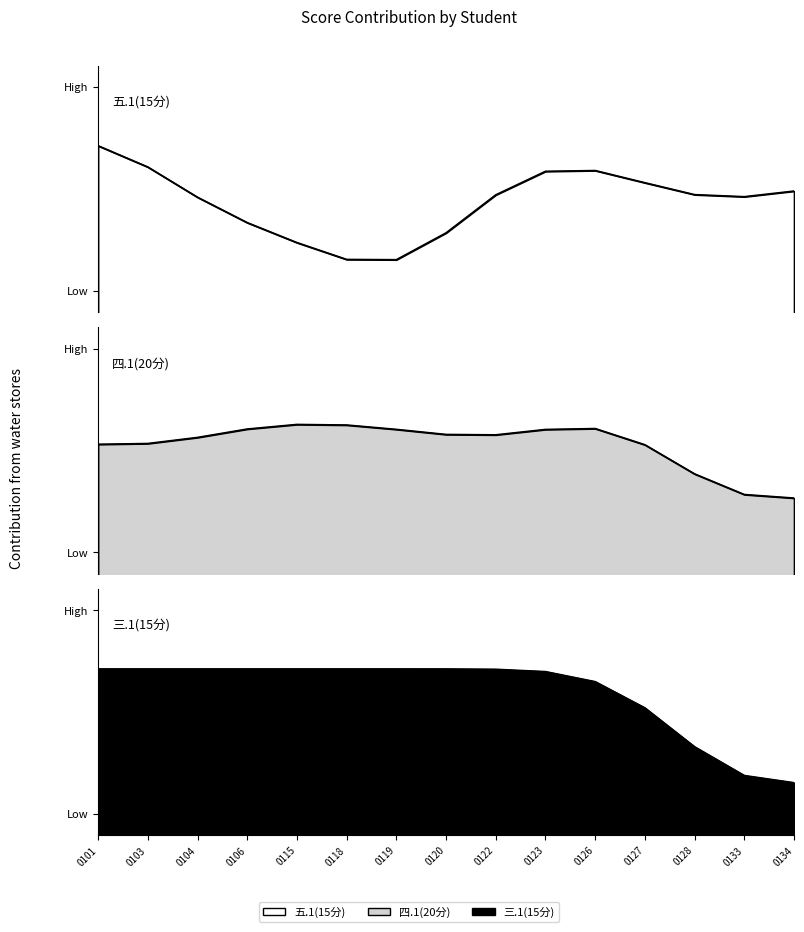

Count the number of categories in the chart.

15